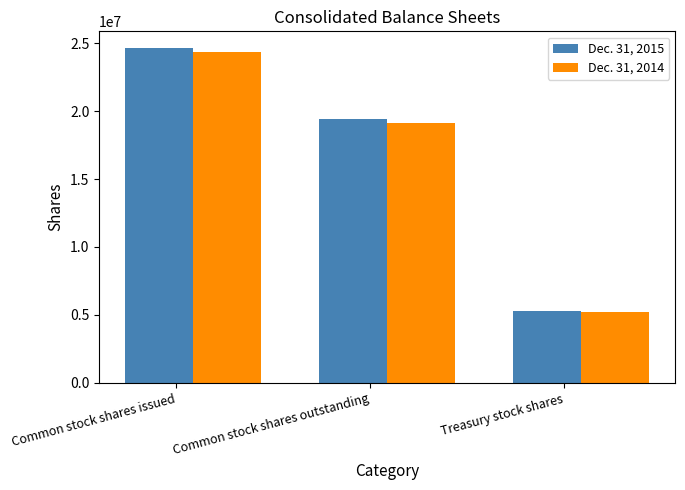

The Dec. 31, 2014 series shows 24372538 at Common stock shares issued. True or false?

True